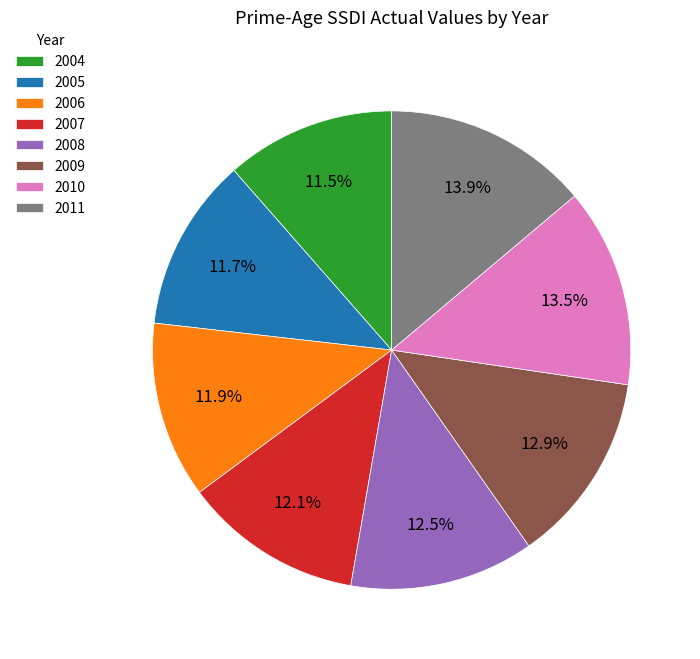

Is there any slice that represents more than half of the pie?

No